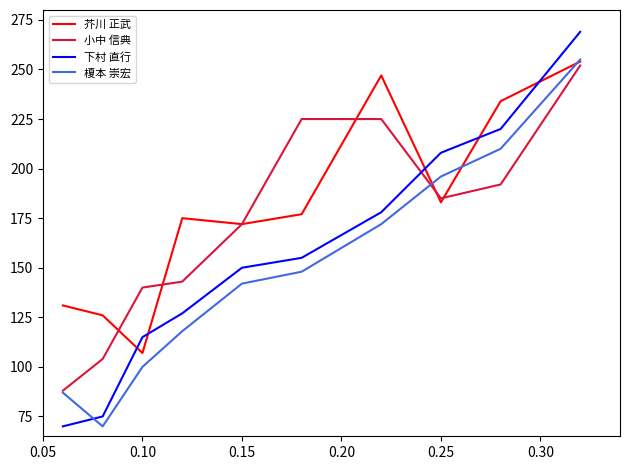

What is the lowest value of the 小中 信典 series?

88